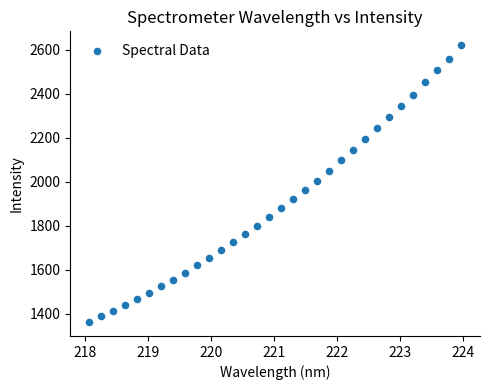

What is the range of X values (max minus min)?

5.9